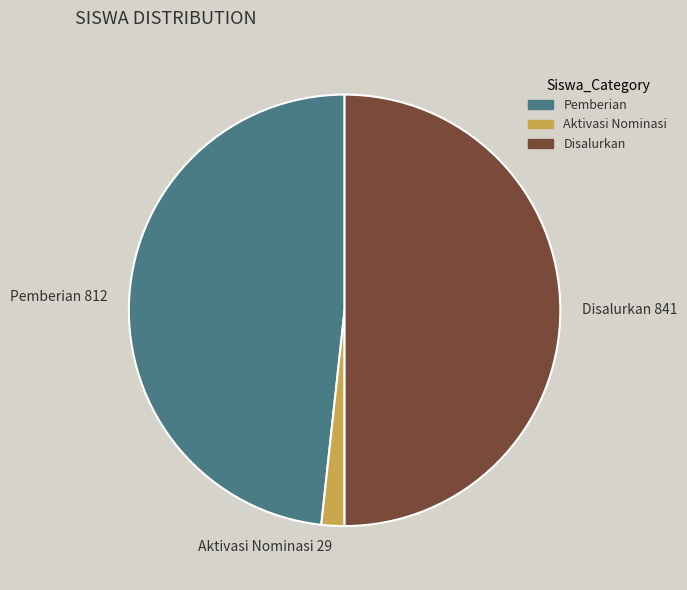

Which has a higher value, Disalurkan or Aktivasi Nominasi?

Disalurkan